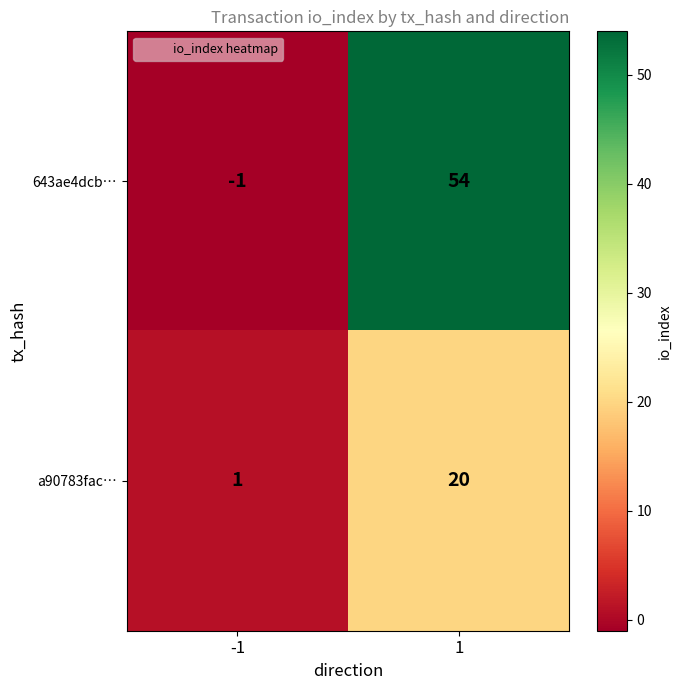

Read the 643ae4dcb… value at 1, to the nearest 10.

50